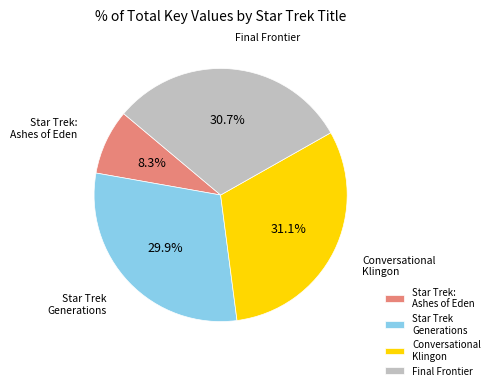

Is it true that Star Trek Generations is 30% of the pie?

True